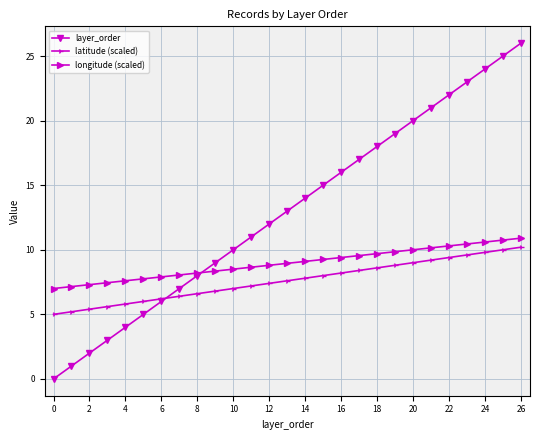

How many positive values does the layer_order series have?

26